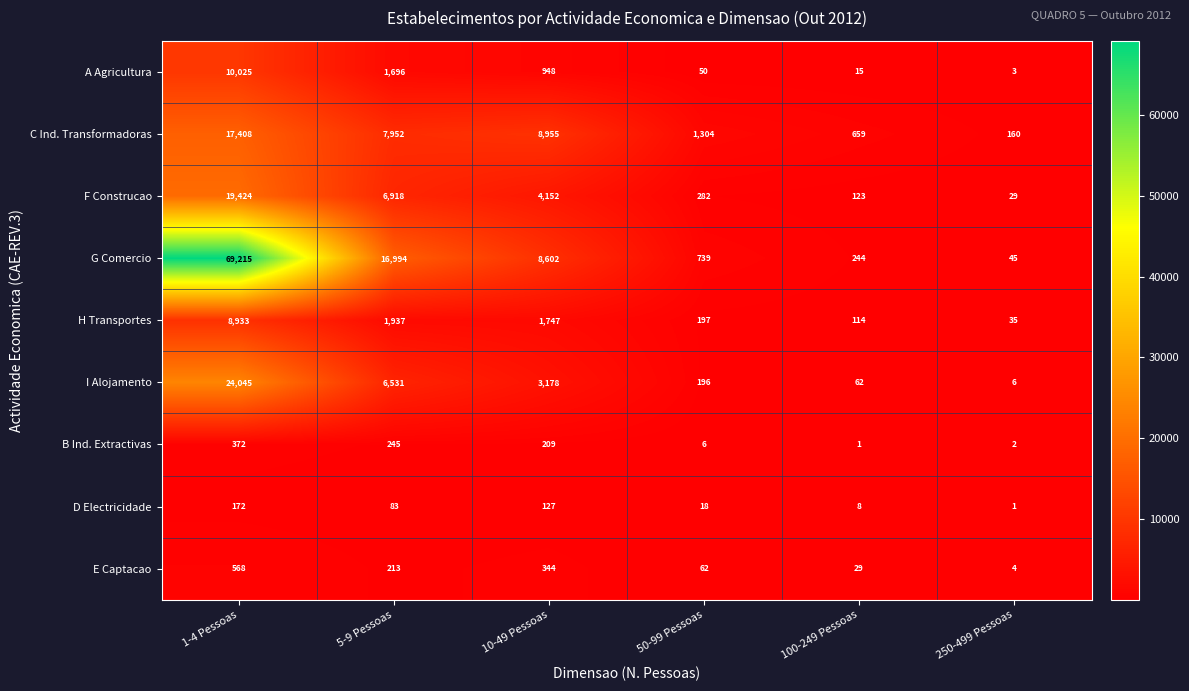

Rank the series at 10-49 Pessoas from lowest to highest value.

D Electricidade, B Ind. Extractivas, E Captacao, A Agricultura, H Transportes, I Alojamento, F Construcao, G Comercio, C Ind. Transformadoras